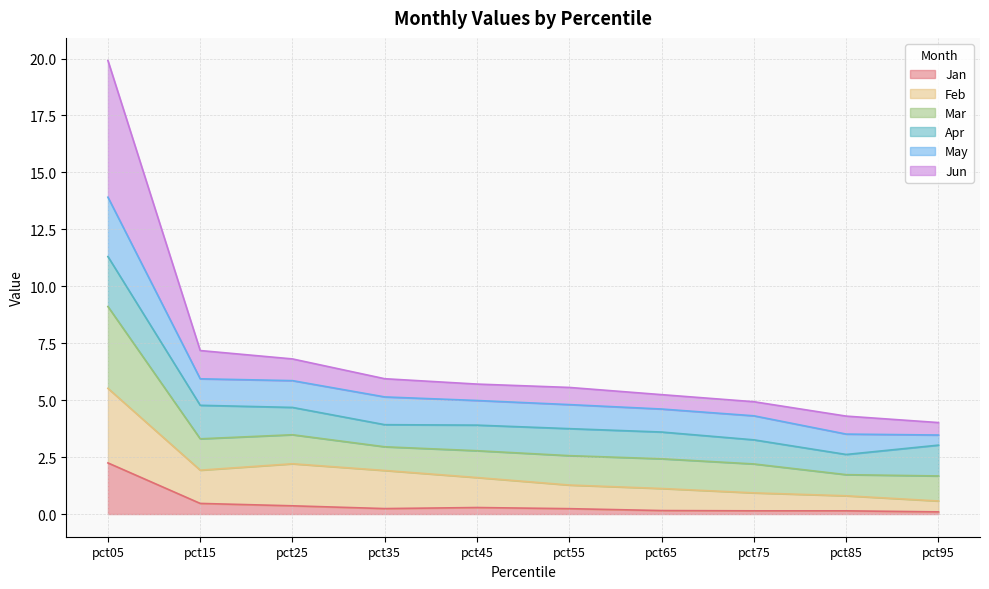

How many data points does each series have?

10